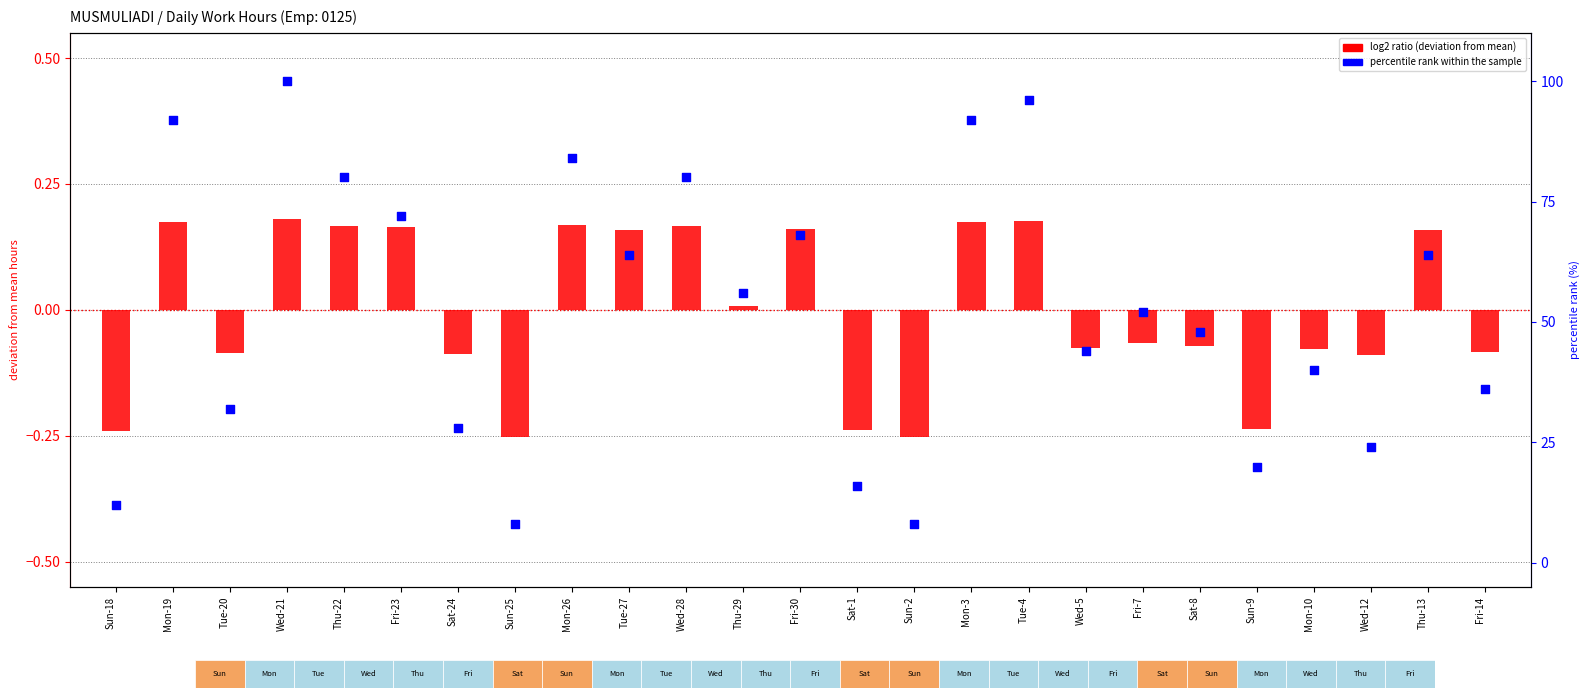

At how many categories does at least one series exceed 76?

7